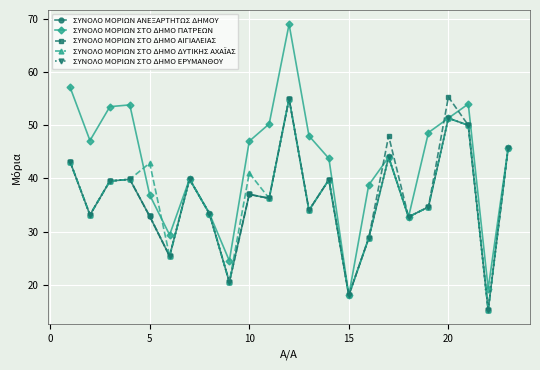

Is this an area chart (filled region under the line)?

No